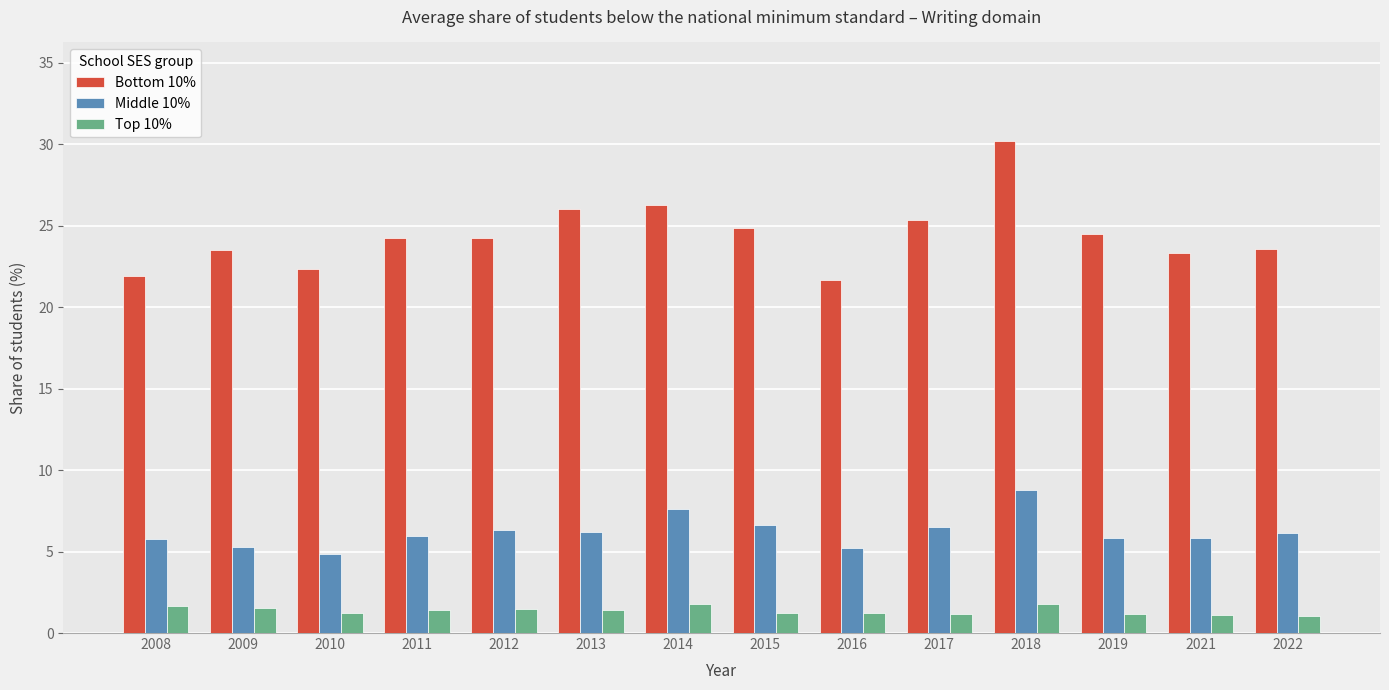

Are the bars grouped side by side (vs. stacked)?

Yes